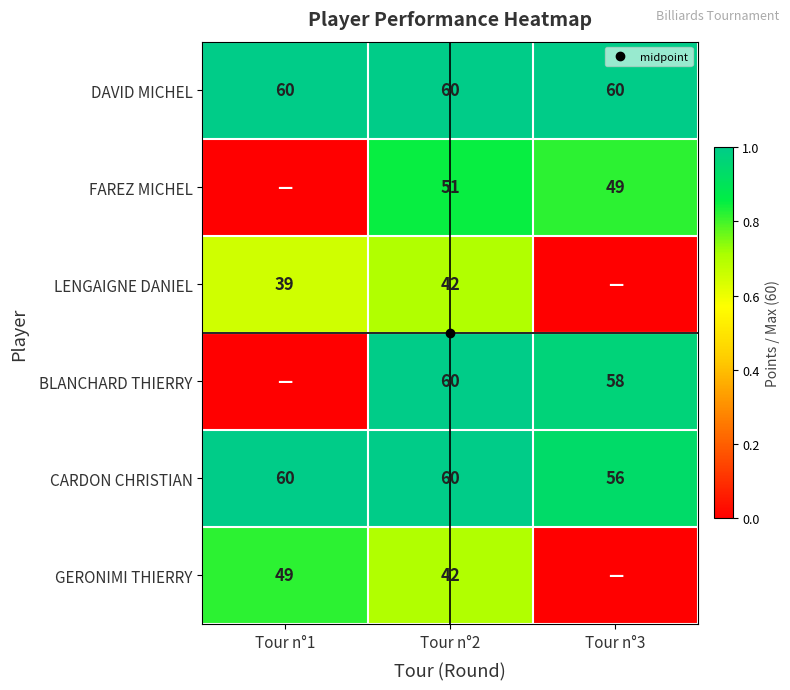

Between Tour n°2 and Tour n°1, which is larger?

Tour n°2